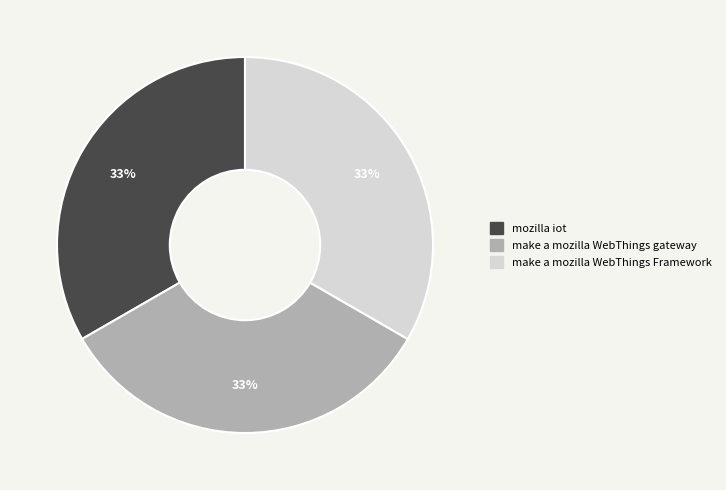

Does make a mozilla WebThings gateway account for over 50% of the chart?

No